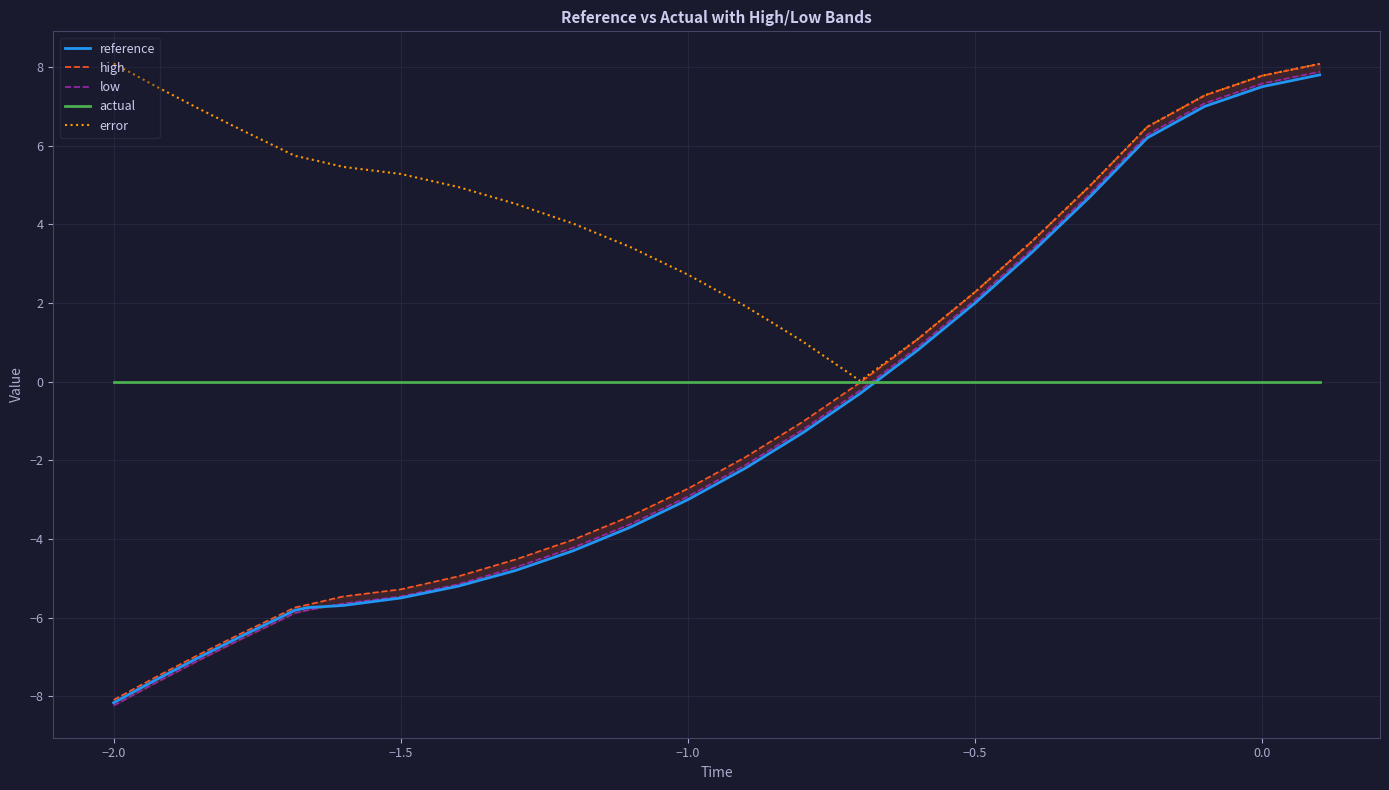

Does the chart display data point markers on the line(s)?

No